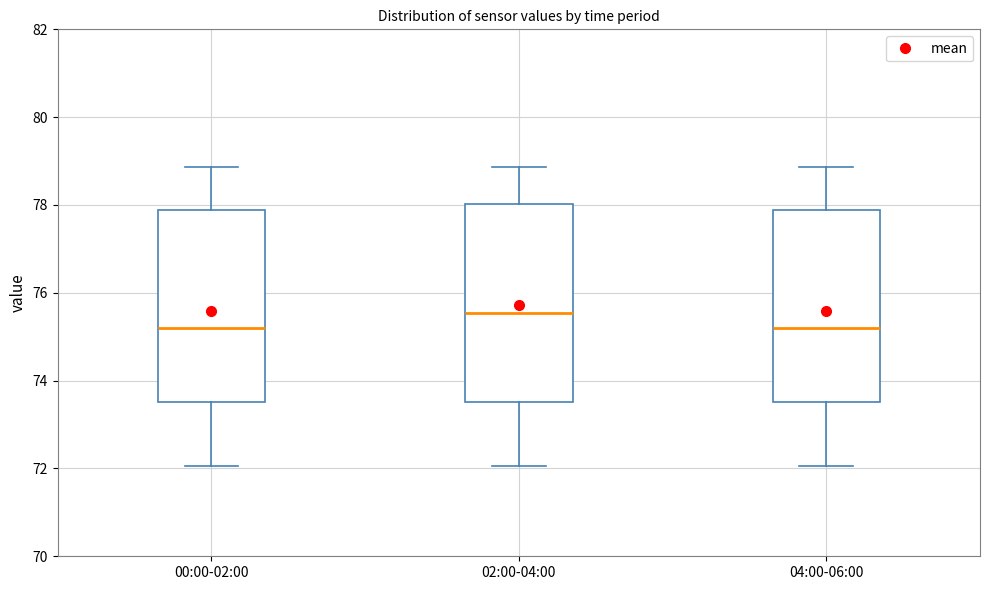

Reading left to right, transcribe this box plot: for each box, give where its median line is, the range the box spans, and where its two whiskers end, as read against the y-axis. The values are not printed on the chart, so give them approximately, as read against the axis.

00:00-02:00: median 75.2, box 73.6 to 77.8, whiskers 72.0 to 78.8
02:00-04:00: median 75.6, box 73.6 to 78.0, whiskers 72.0 to 78.8
04:00-06:00: median 75.2, box 73.6 to 77.8, whiskers 72.0 to 78.8